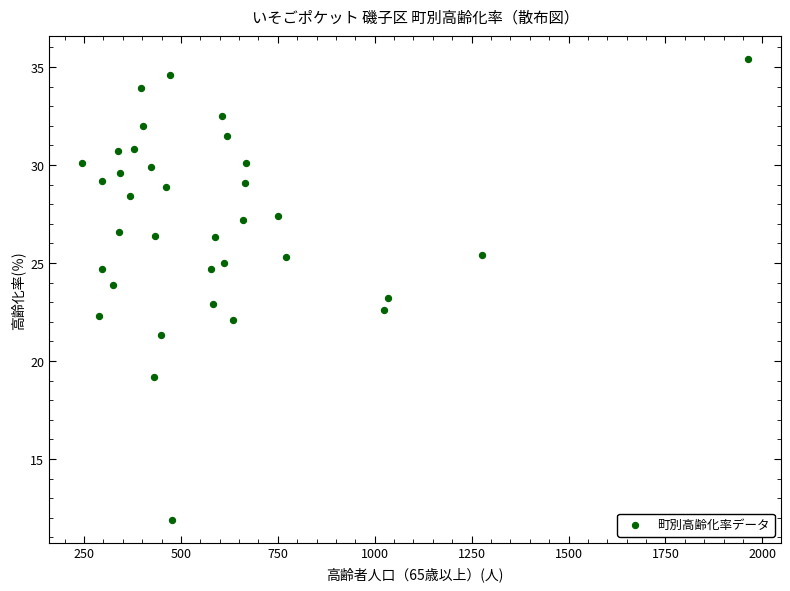

What is the range of Y values (max minus min)?

23.5